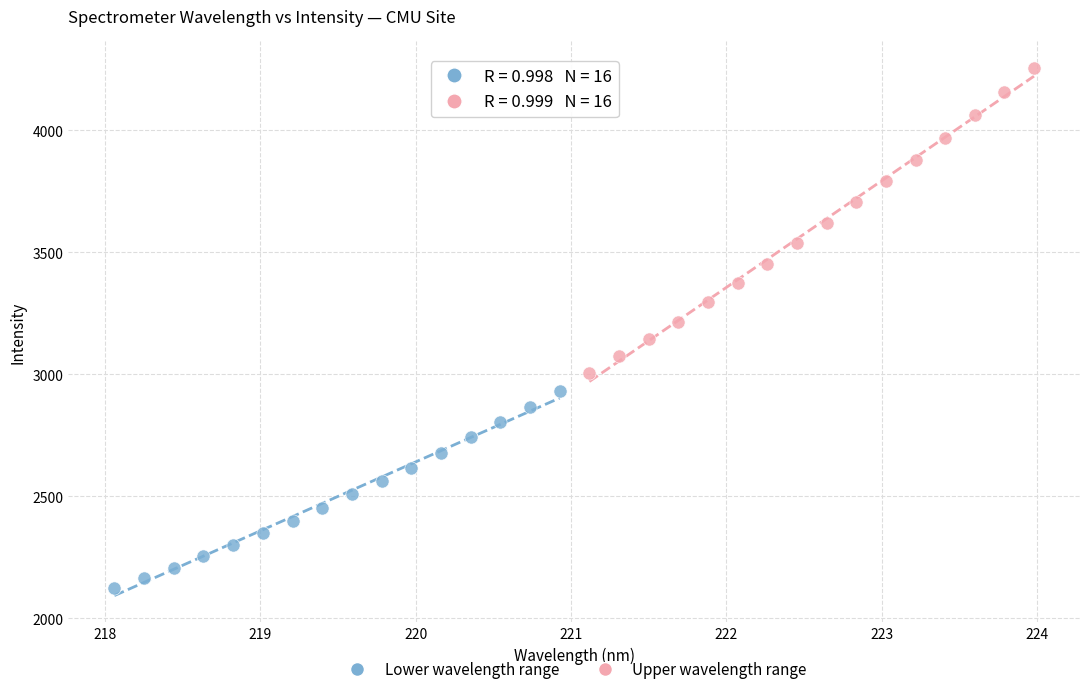

Which series reaches the minimum Y coordinate?

Lower wavelength range